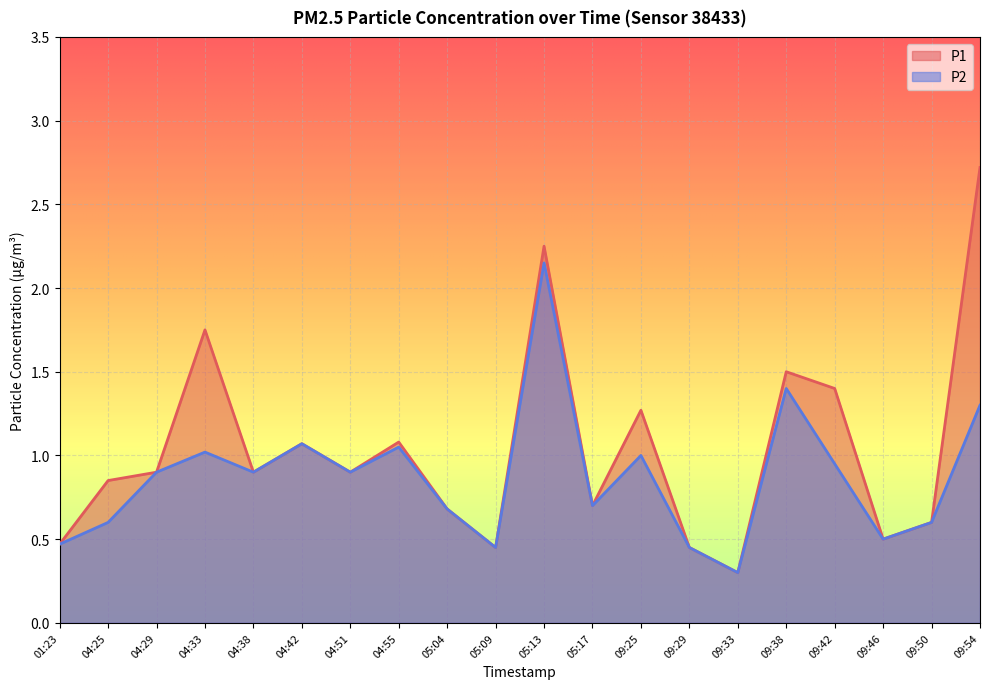

The P2 series shows 0.5 at 01:23. True or false?

True